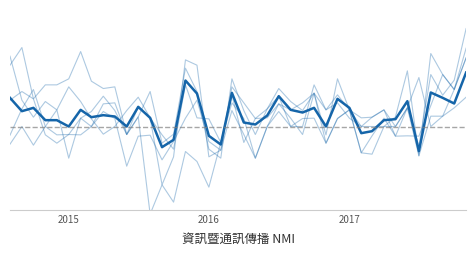

The value of NMI at 2014 is 93.3. True or false?

False